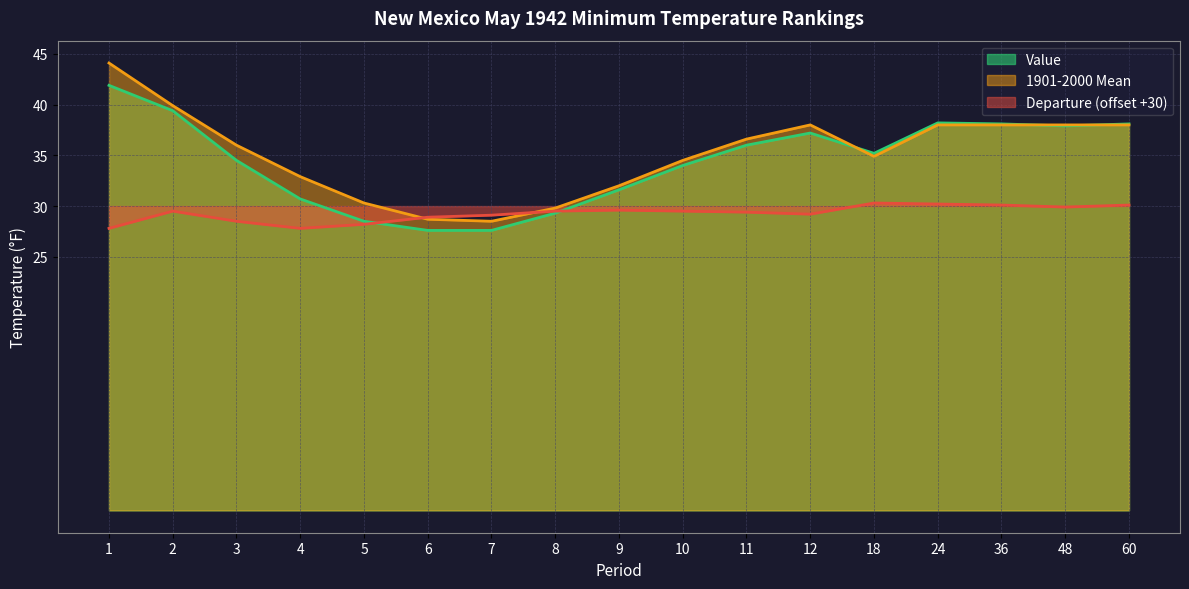

At which label is Departure closest to 29?

6